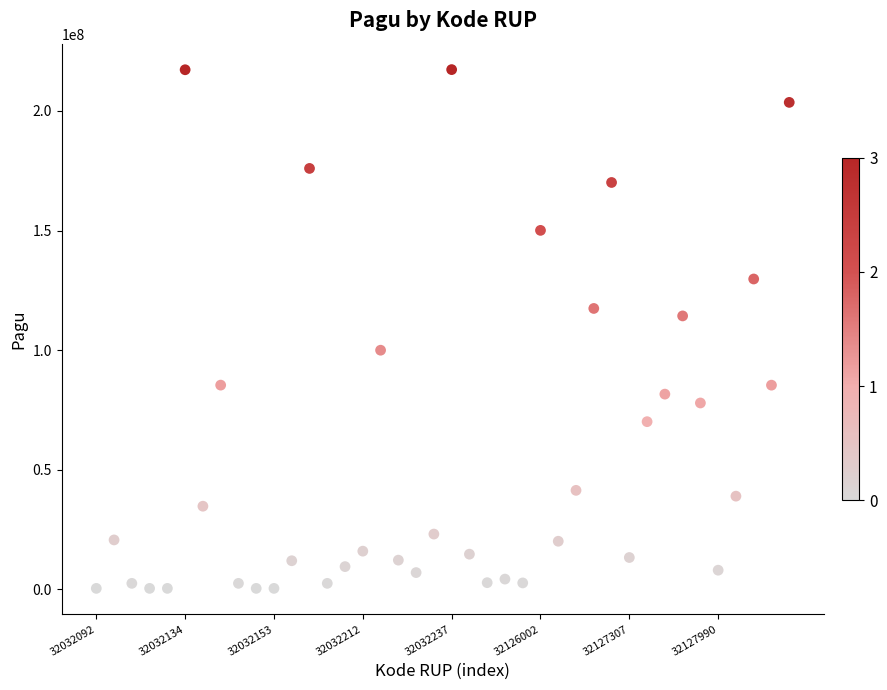

What is the range of Y values (max minus min)?

216860000